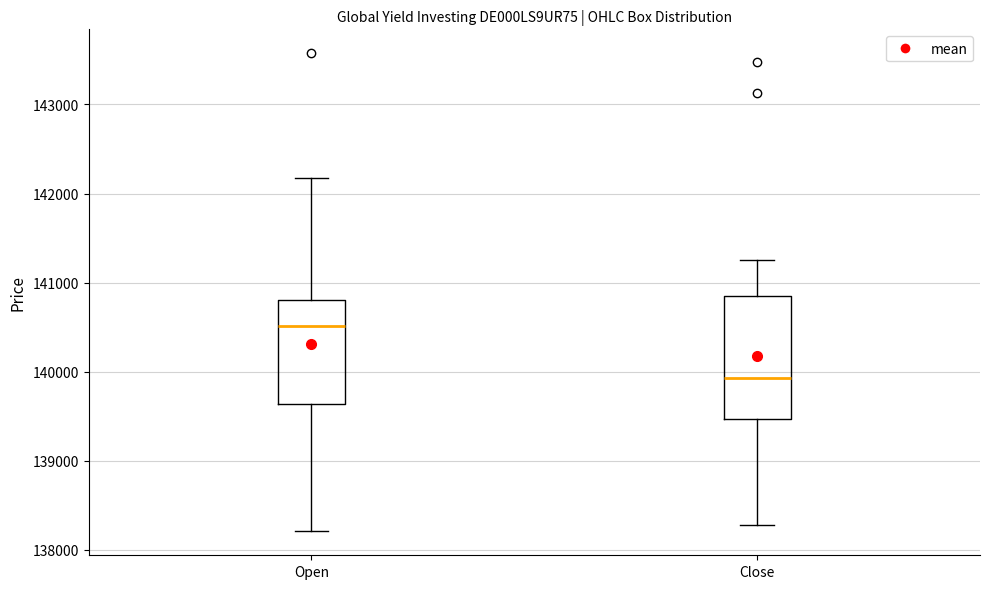

Which box has the highest median line?

Open